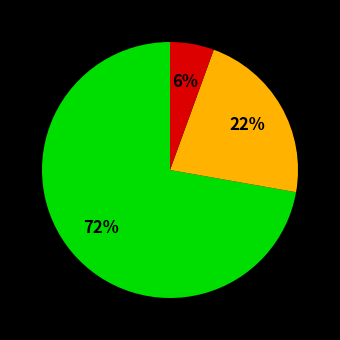

To the nearest percent, what is the average slice percentage?

33%